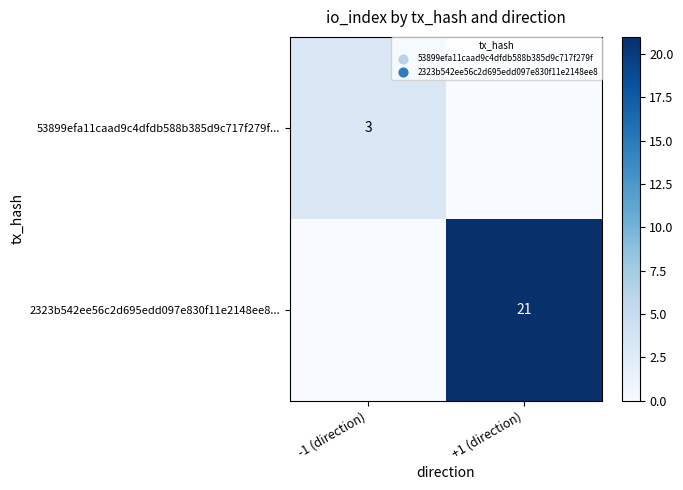

How many categories are shown in the chart?

2